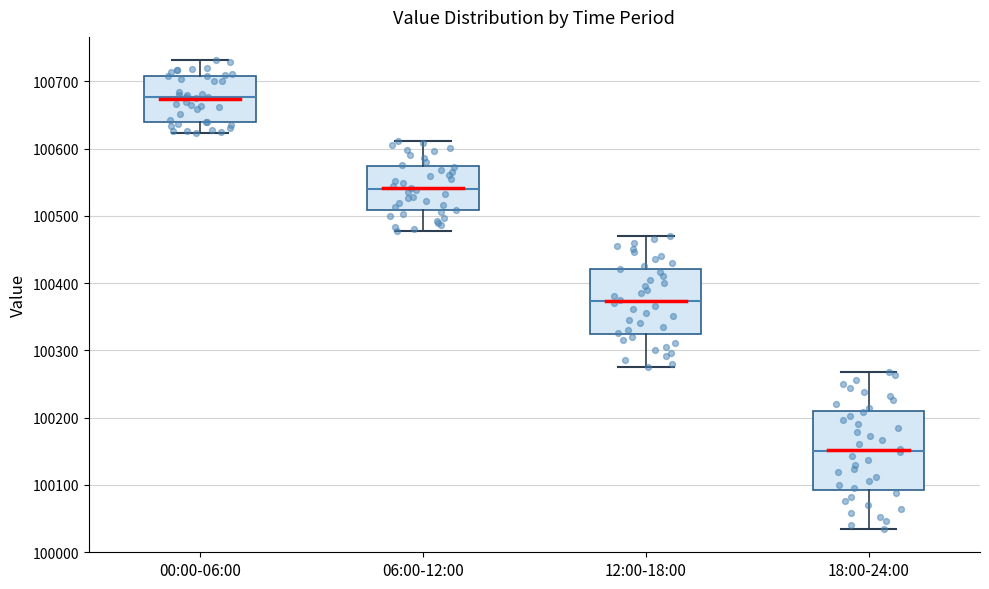

Which box's median line is the lowest?

18:00-24:00